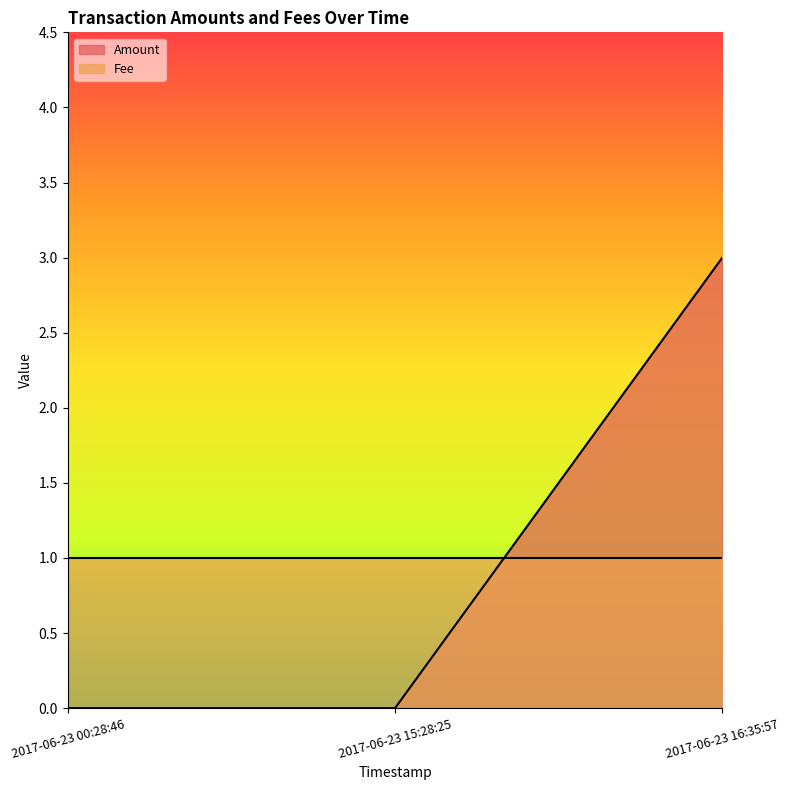

The chart shows a value of 3 at 2017-06-23 16:35:57. True or false?

True